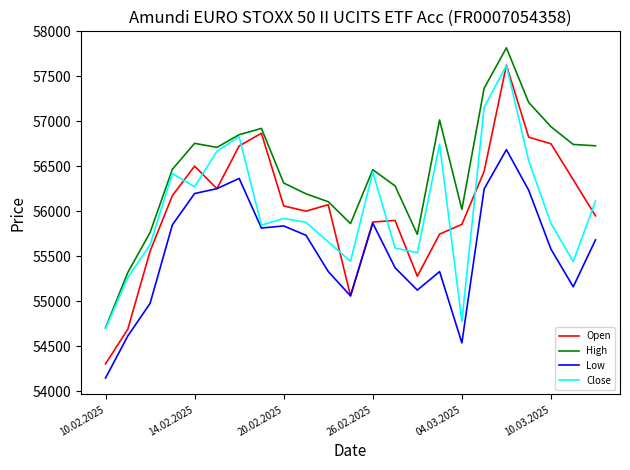

Which series has the largest range (max minus min)?

Open